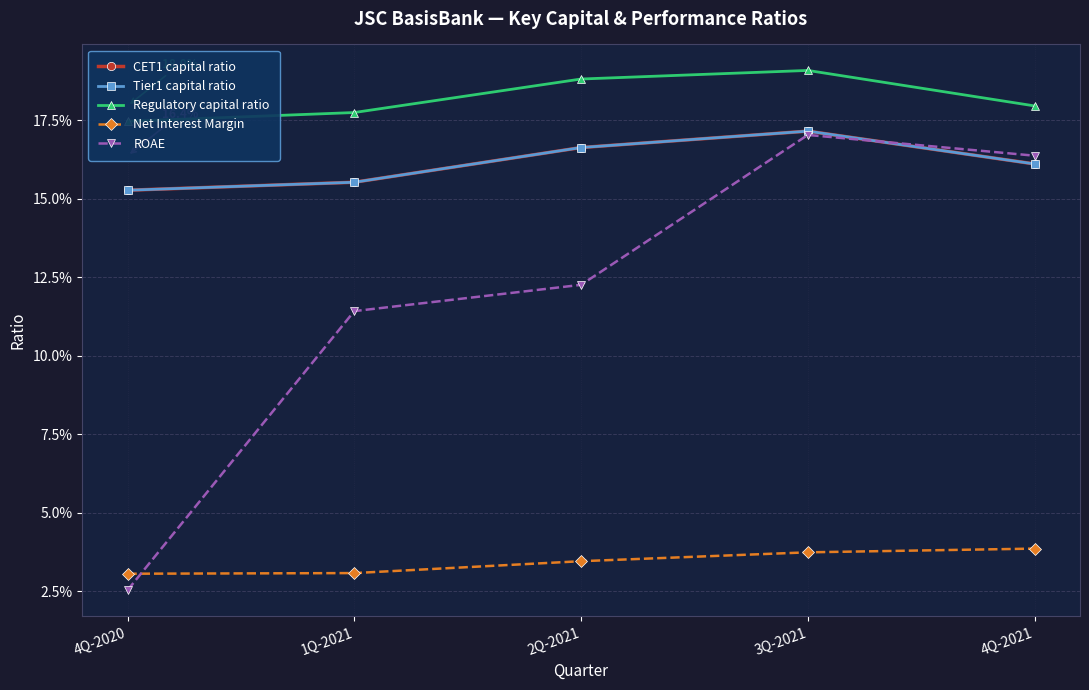

At which label is Tier1 capital ratio closest to 0?

4Q-2020